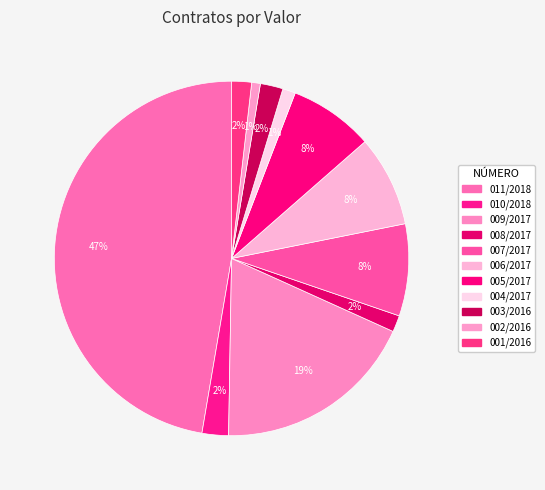

Count the number of slices in the pie.

11